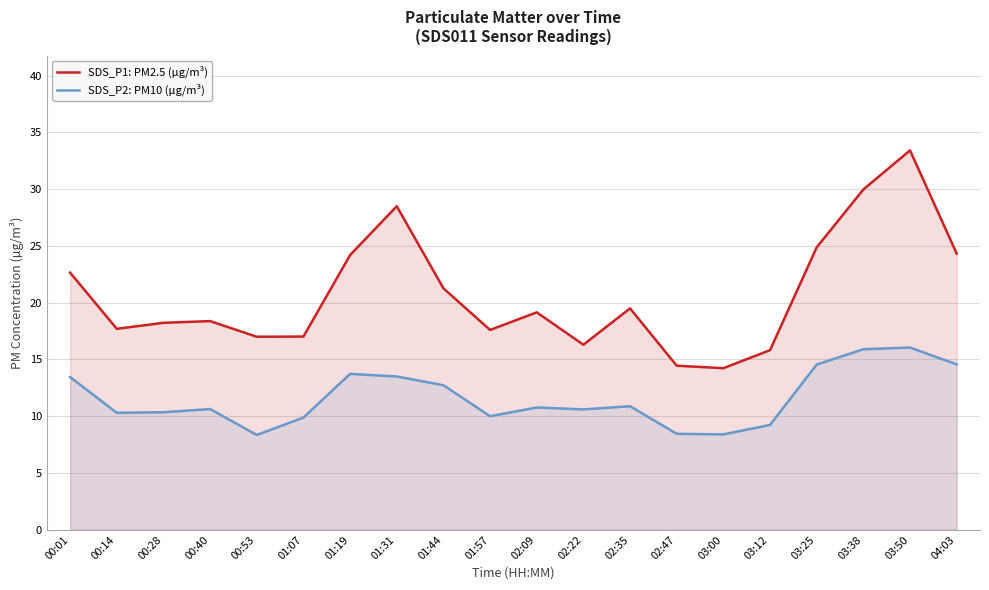

Reading left to right, transcribe all the data shown in this chart.

SDS_P1: PM2.5 (µg/m³): 00:01=22.6	00:14=17.7	00:28=18.2	00:40=18.4	00:53=17.0	01:07=17.0	01:19=24.2	01:31=28.5	01:44=21.3	01:57=17.6	02:09=19.1	02:22=16.3	02:35=19.5	02:47=14.4	03:00=14.2	03:12=15.8	03:25=24.9	03:38=30.0	03:50=33.4	04:03=24.3
SDS_P2: PM10 (µg/m³): 00:01=13.4	00:14=10.3	00:28=10.3	00:40=10.6	00:53=8.3	01:07=9.9	01:19=13.7	01:31=13.5	01:44=12.7	01:57=10.0	02:09=10.8	02:22=10.6	02:35=10.9	02:47=8.4	03:00=8.4	03:12=9.2	03:25=14.6	03:38=15.9	03:50=16.1	04:03=14.6